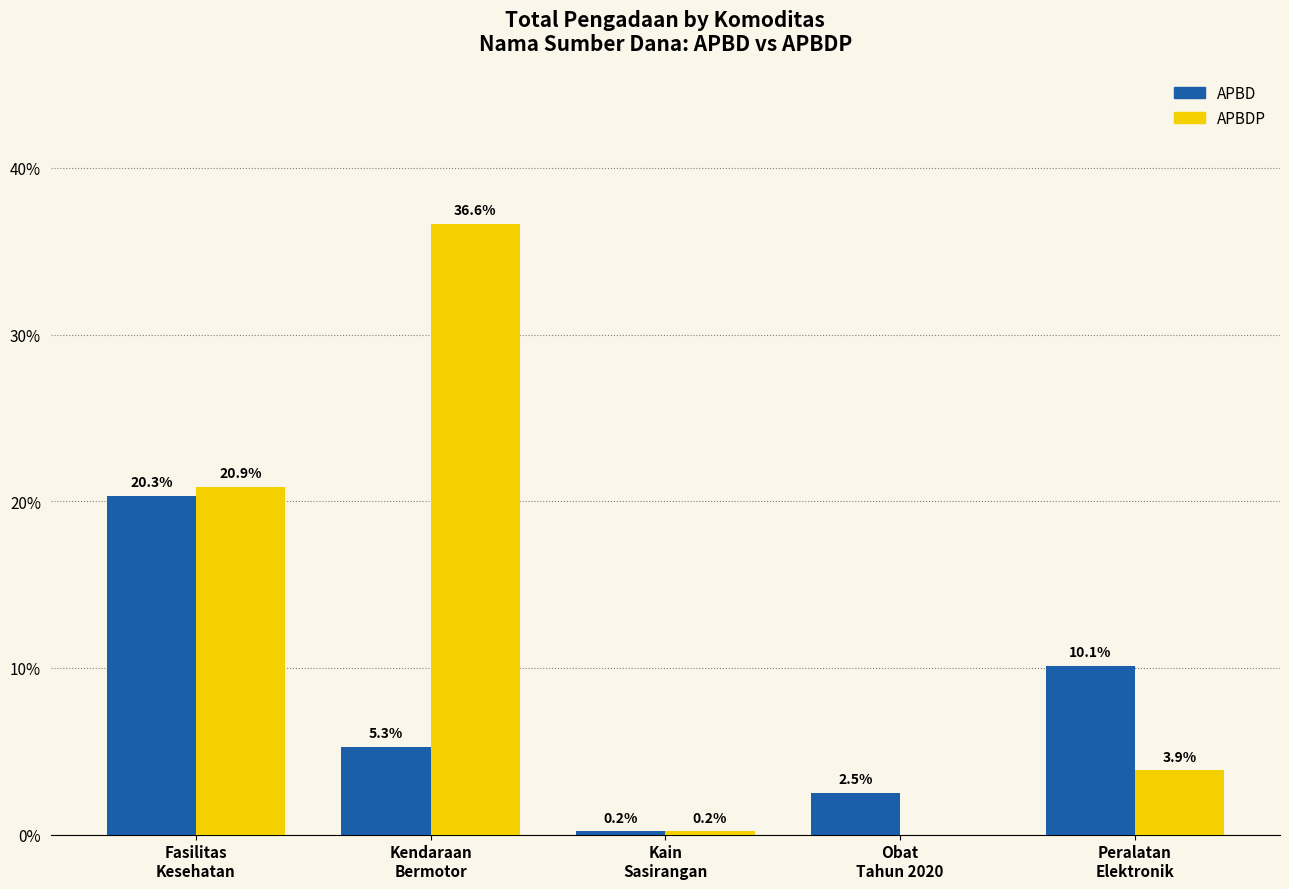

The APBDP series shows 54.0 at Kendaraan
Bermotor. True or false?

False